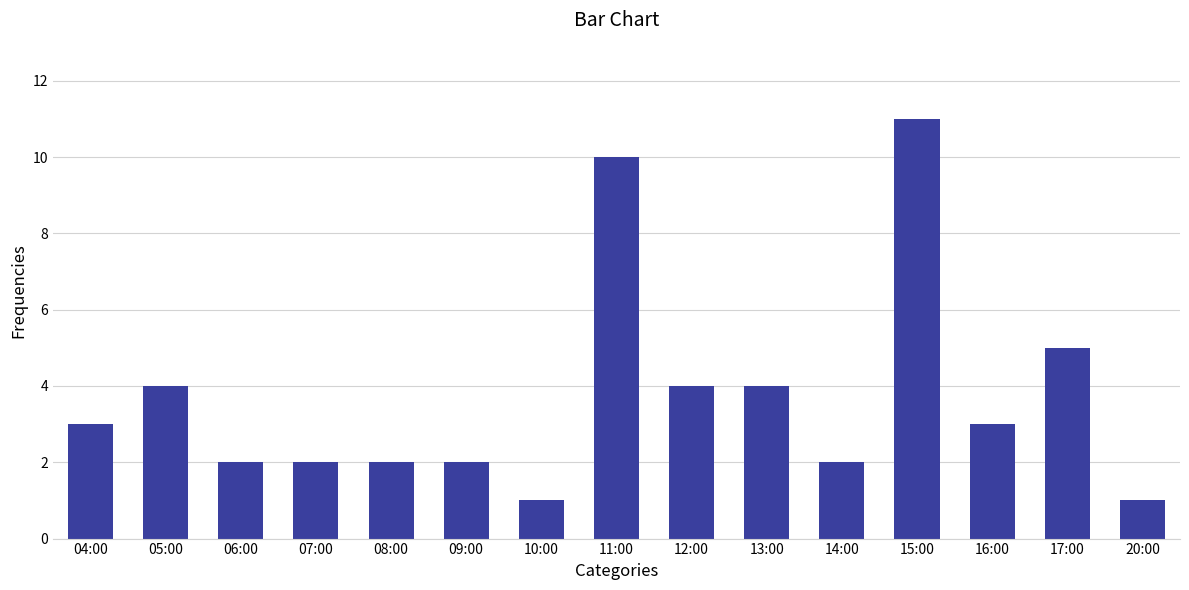

Approximately how many times larger is the value at 08:00 compared to 13:00?

0.5